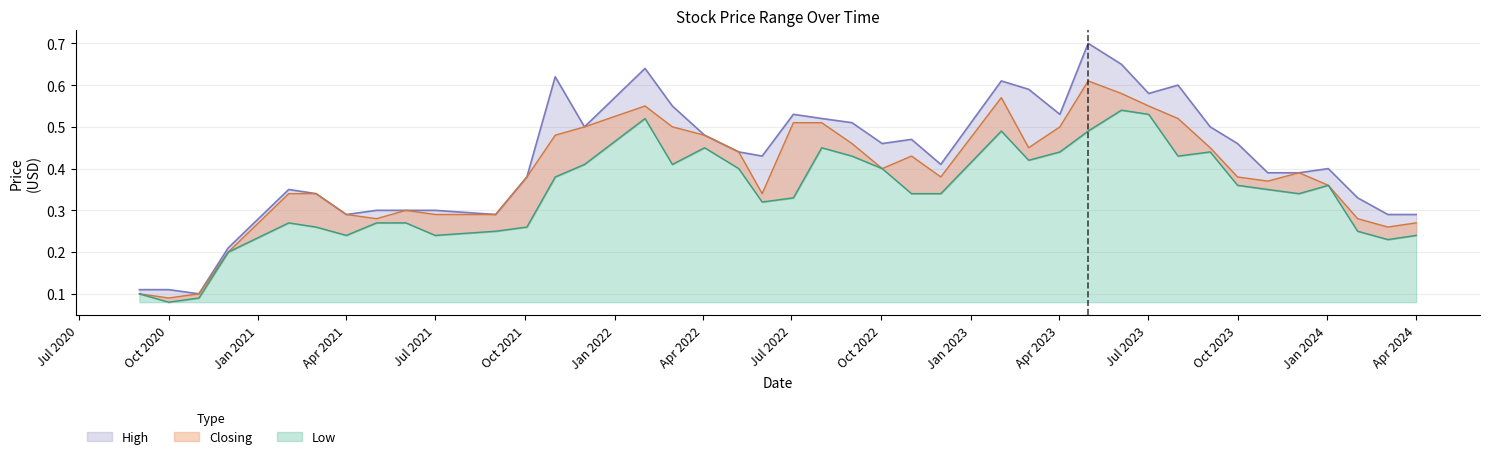

What is the difference between the Low values at 01/11/2022 and 01/02/2021?

0.1